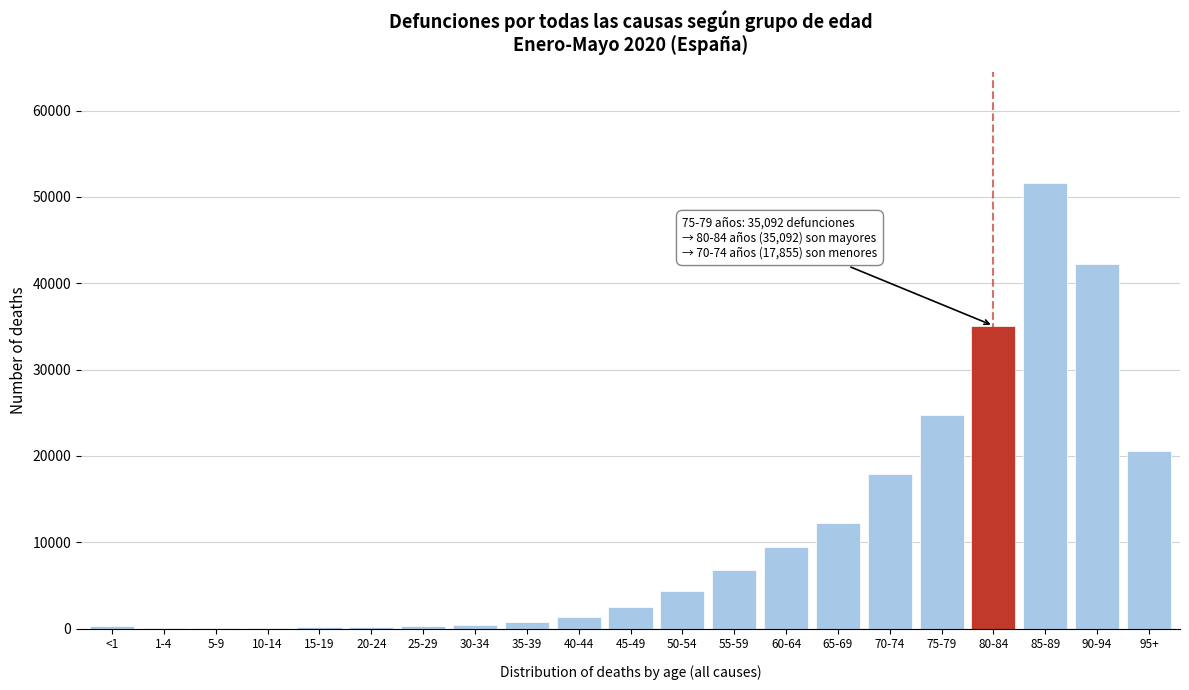

At which label is the value closest to 25822?

75-79